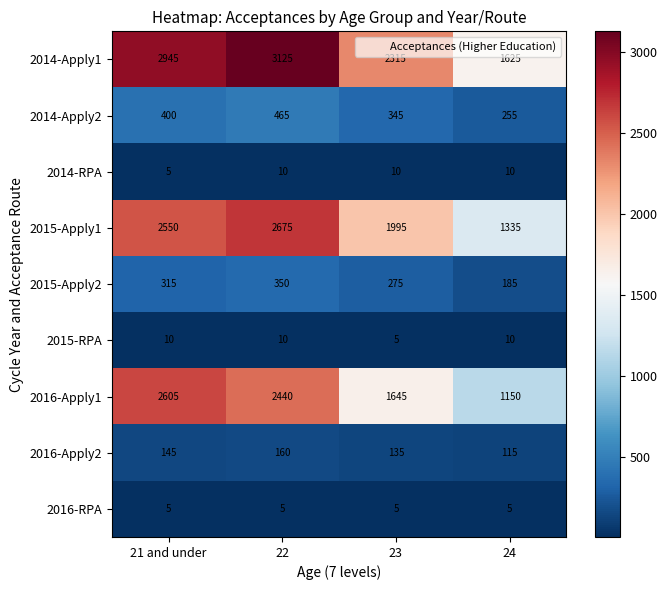

List the labels in order of 2015-Apply2 value, largest first.

22, 21 and under, 23, 24